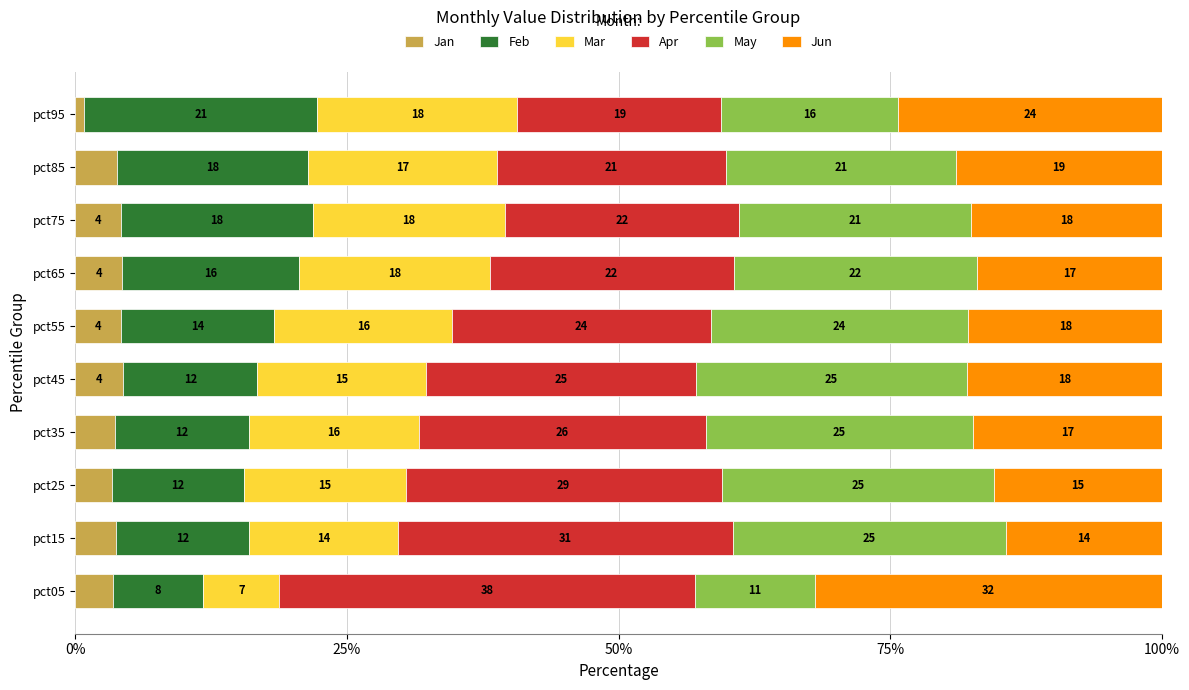

Which series has the largest total across all categories?

Apr